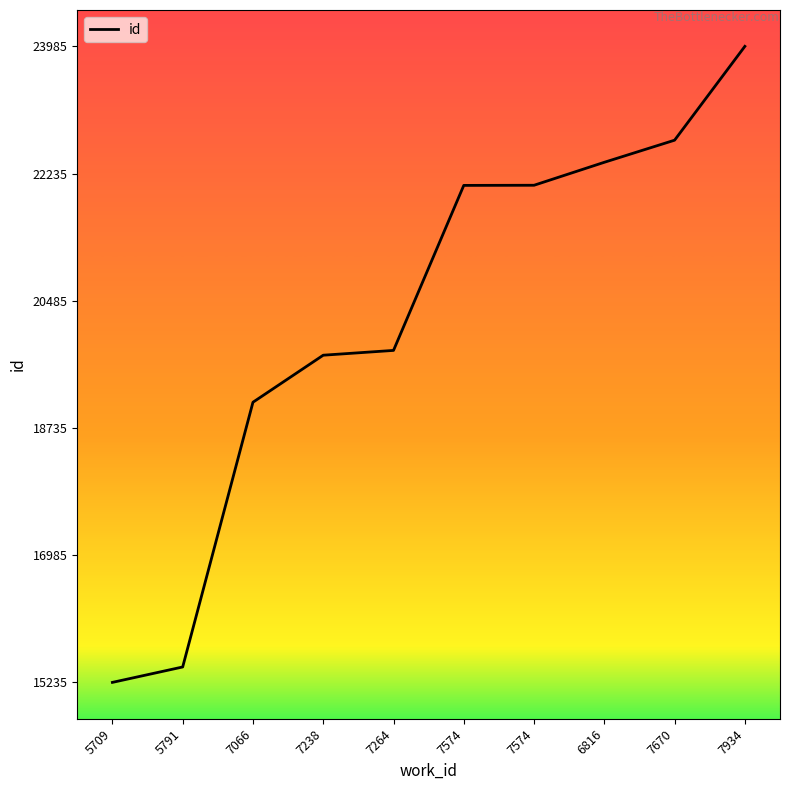

Which has a higher value, 7934 or 5709?

7934